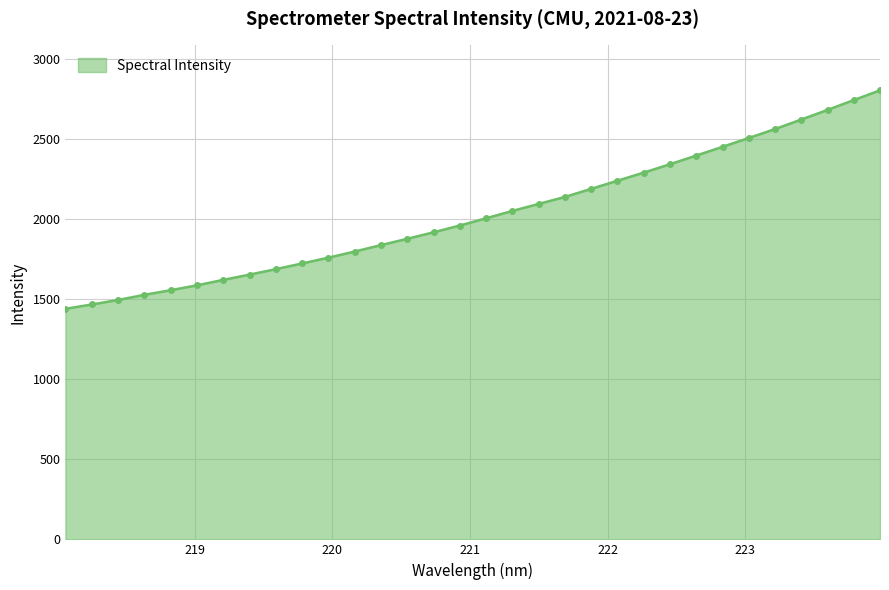

What is the value of the 25th point from the left?

2396.0